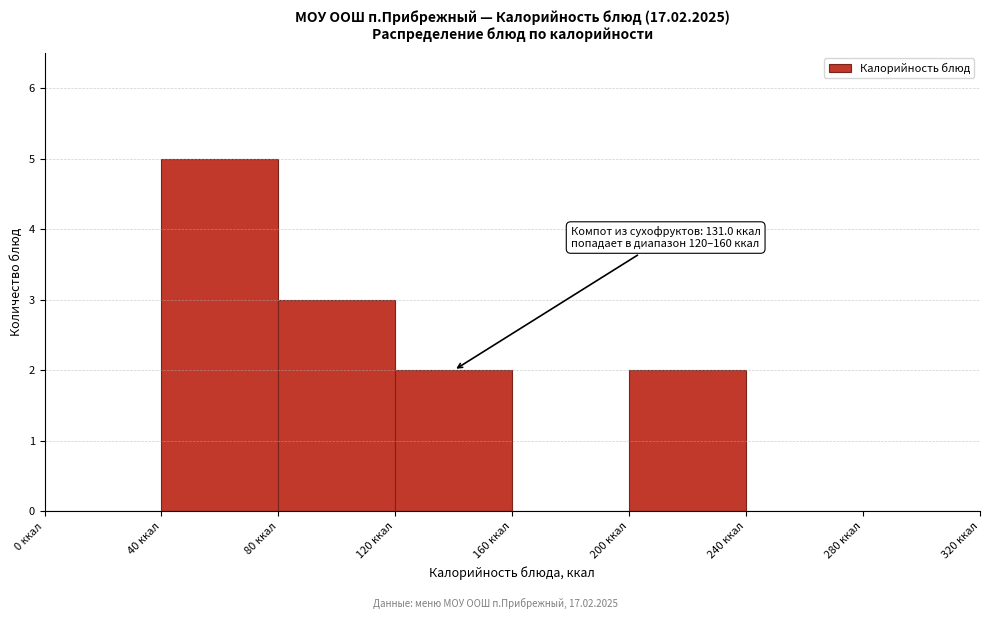

Which range on the x-axis has the tallest bar?

40 to 80